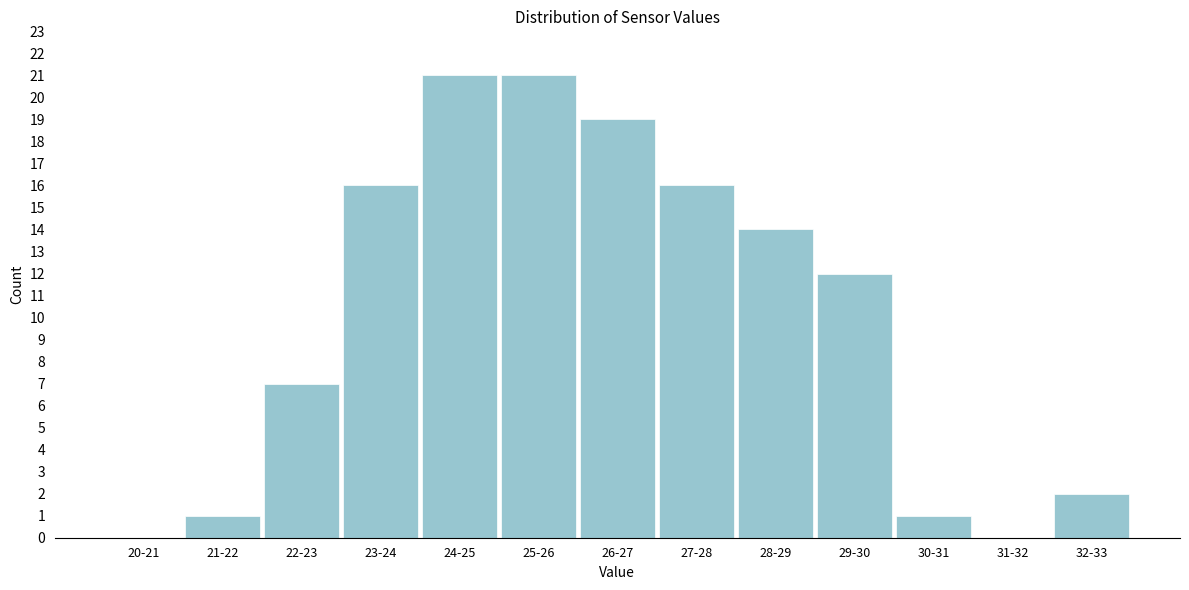

Reading right to left, extract all data points from this chart.

32-33=2	31-32=0	30-31=1	29-30=12	28-29=14	27-28=16	26-27=19	25-26=21	24-25=21	23-24=16	22-23=7	21-22=1	20-21=0